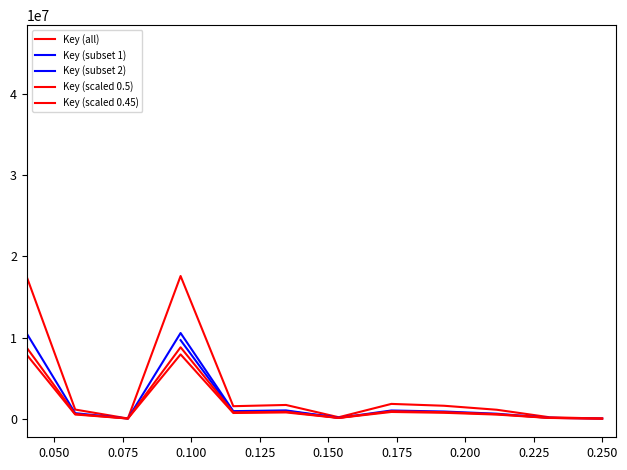

How many data points does each series have?

13